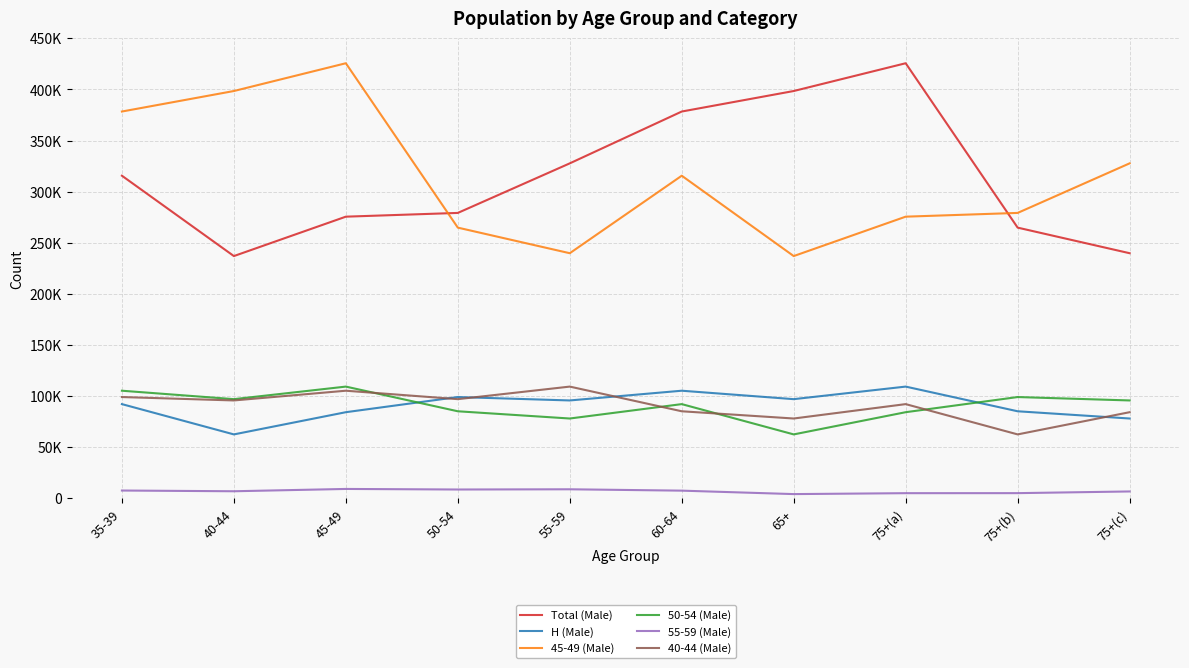

Where does the 40-44 (Male) series first go above 95849?

35-39